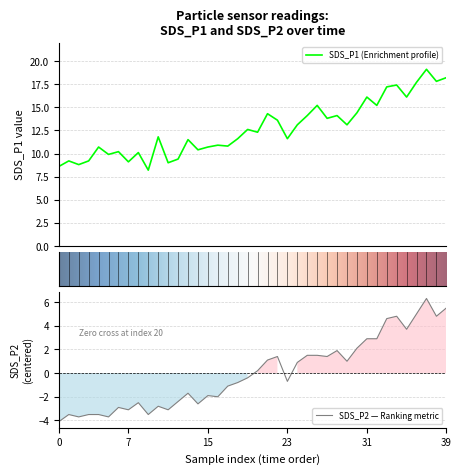

True or false: SDS_P1 has more than 2 interior local peaks.

True